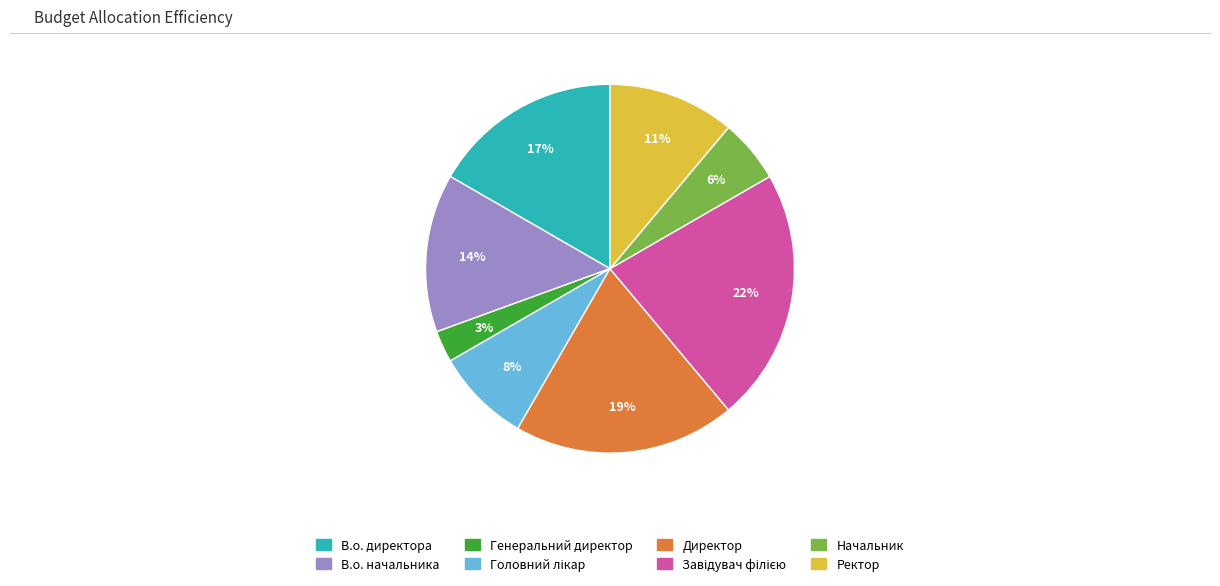

True or false: В.о. начальника accounts for 14% of the total.

True